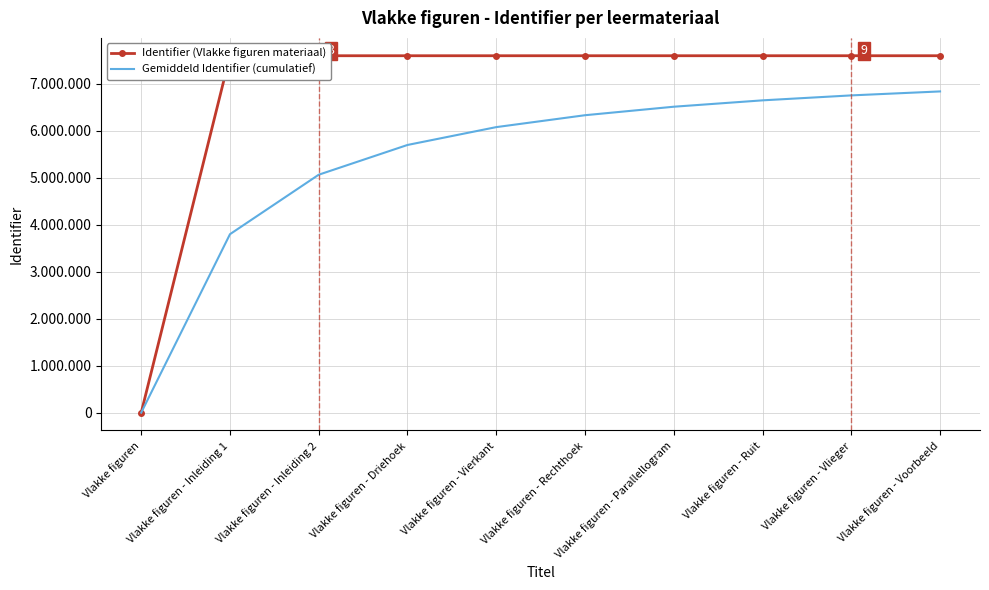

What are all the series names shown in the legend?

Identifier (Vlakke figuren materiaal), Gemiddeld Identifier (cumulatief)